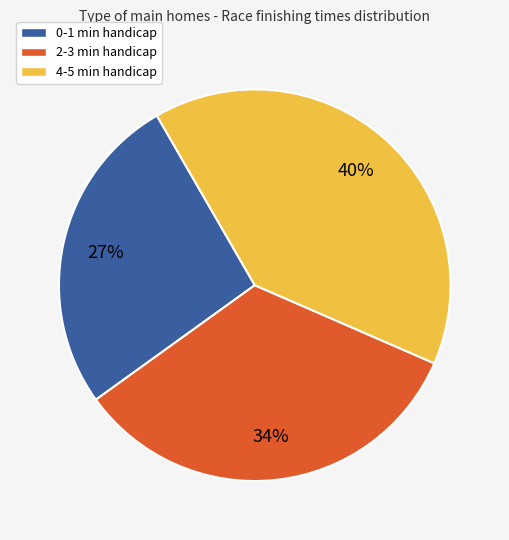

Approximately how many times larger is the value at 0-1 min handicap compared to 4-5 min handicap?

0.7